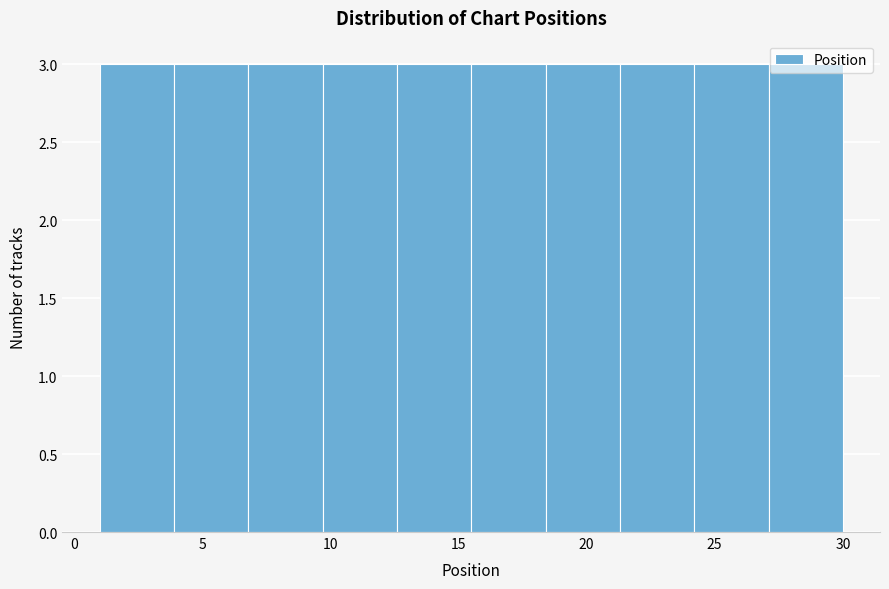

How tall is the bar that spans 3.9 to 6.8 on the x-axis? Neither the bar edges nor the heights are printed on the chart, so give them approximately, as read against the axes.

3